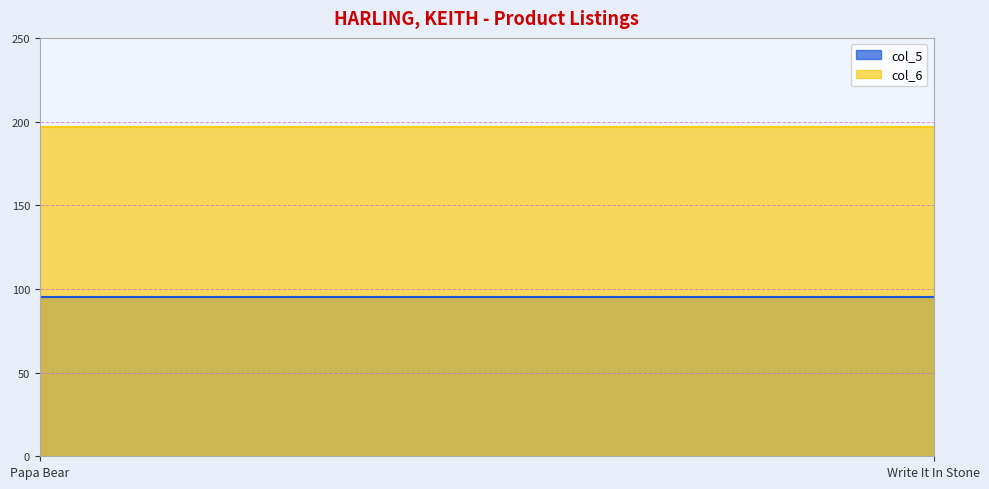

What are all the series names shown in the legend?

col_5, col_6